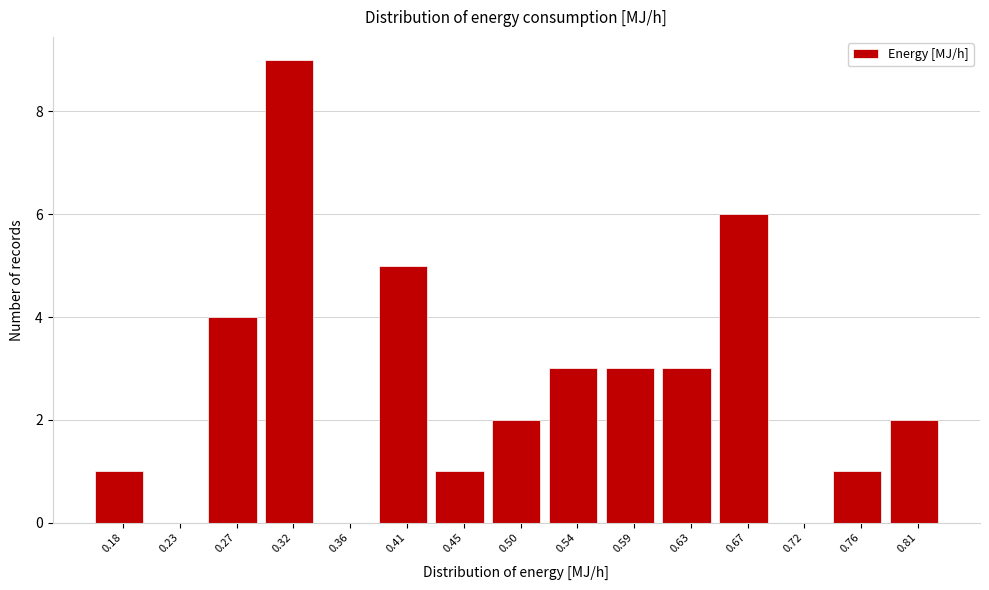

Reading right to left, what are all the values shown in this chart?

0.81=2	0.76=1	0.72=0	0.67=6	0.63=3	0.59=3	0.54=3	0.50=2	0.45=1	0.41=5	0.36=0	0.32=9	0.27=4	0.23=0	0.18=1